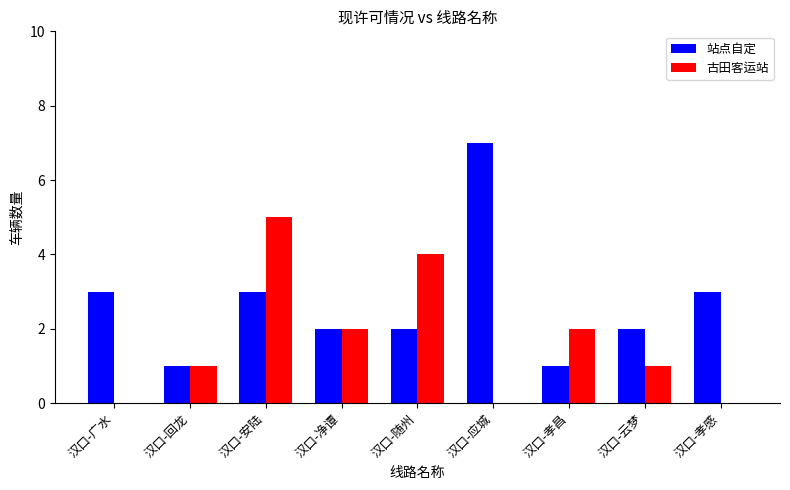

True or false: 站点自定 has a value of 5 at 汉口-孝感.

False